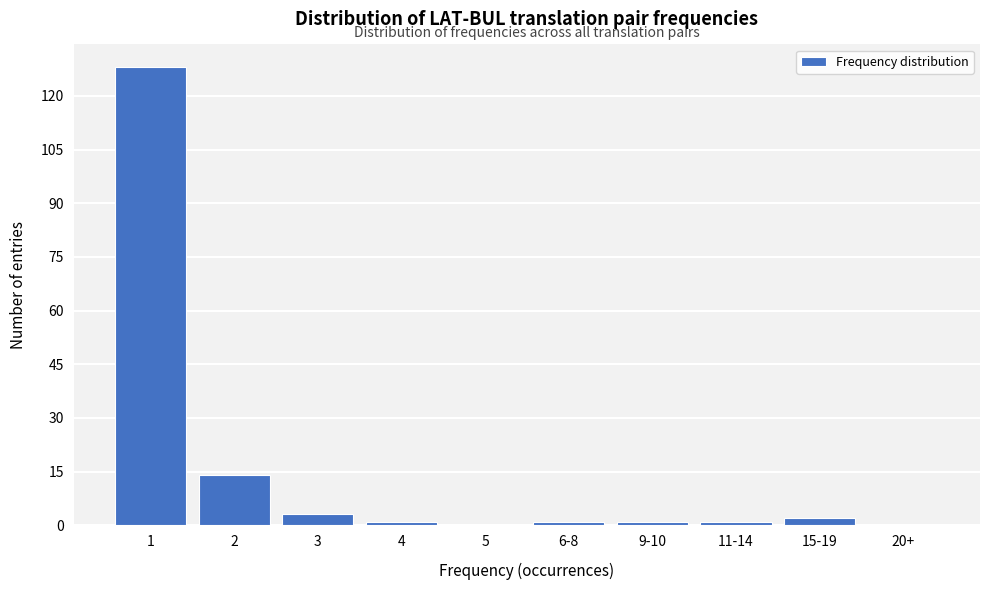

Reading left to right, list all the values displayed in this chart.

1=128	2=14	3=3	4=1	5=0	6-8=1	9-10=1	11-14=1	15-19=2	20+=0